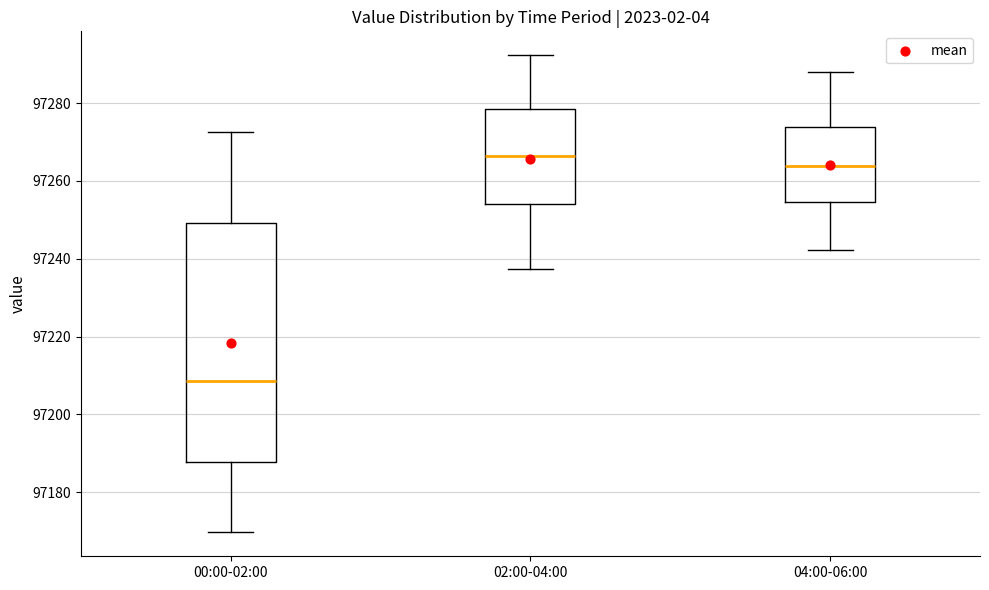

Where does the median line of the box for 00:00-02:00 sit on the y-axis? The values are not printed on the chart, so give them approximately, as read against the axis.

97208